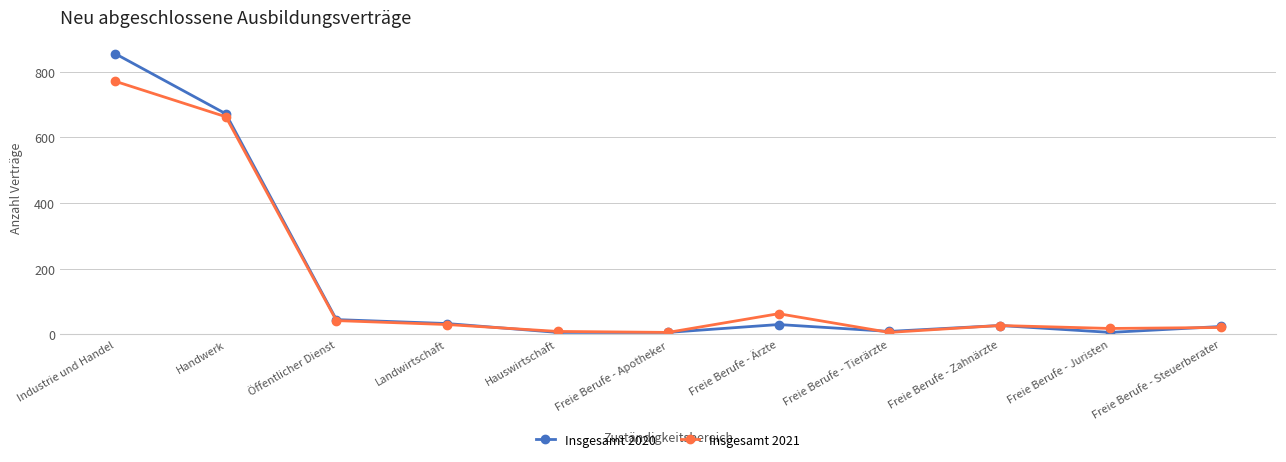

Is the value of Insgesamt 2020 at Landwirtschaft greater than the value of Insgesamt 2021 at Freie Berufe - Ärzte?

No